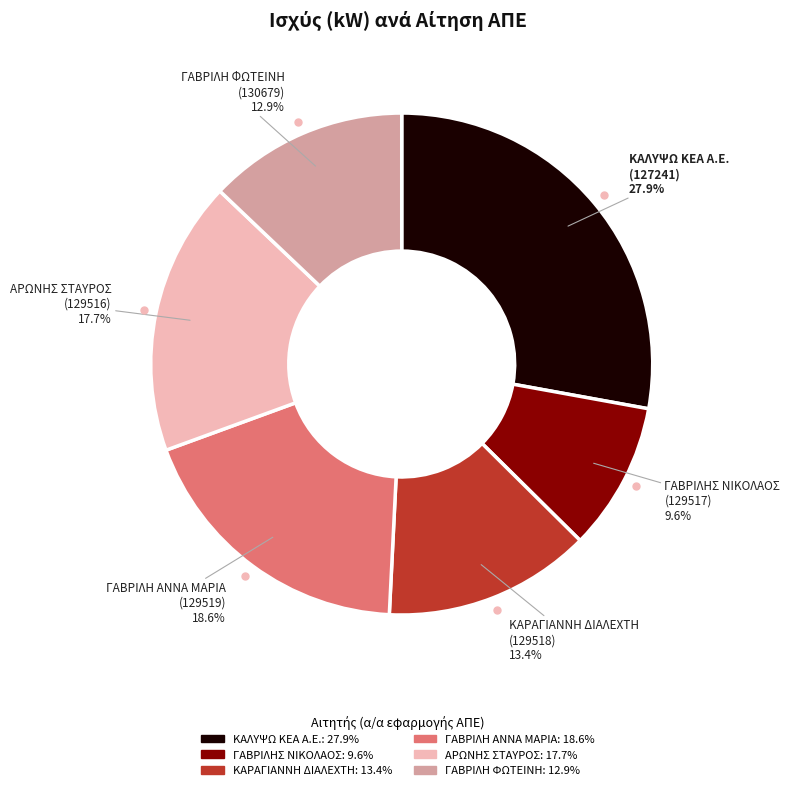

Is there a majority slice in this chart?

No